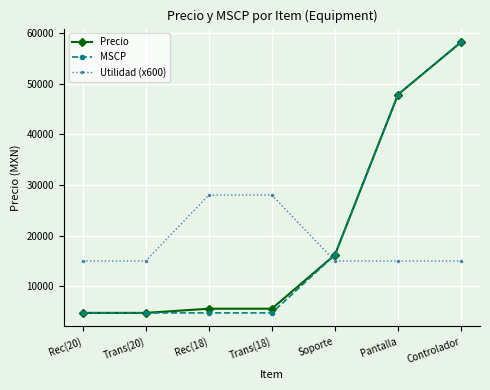

What are all the series names shown in the legend?

Precio, MSCP, Utilidad (x600)